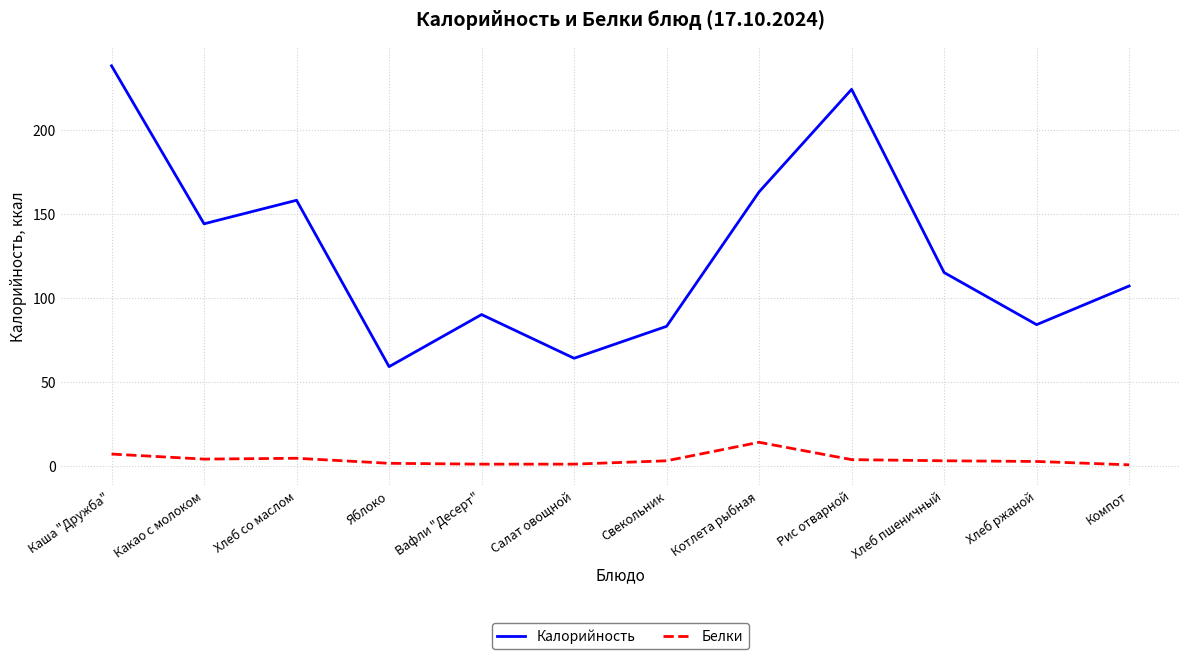

Between Каша "Дружба" and Салат овощной, which series saw the biggest shift?

Калорийность